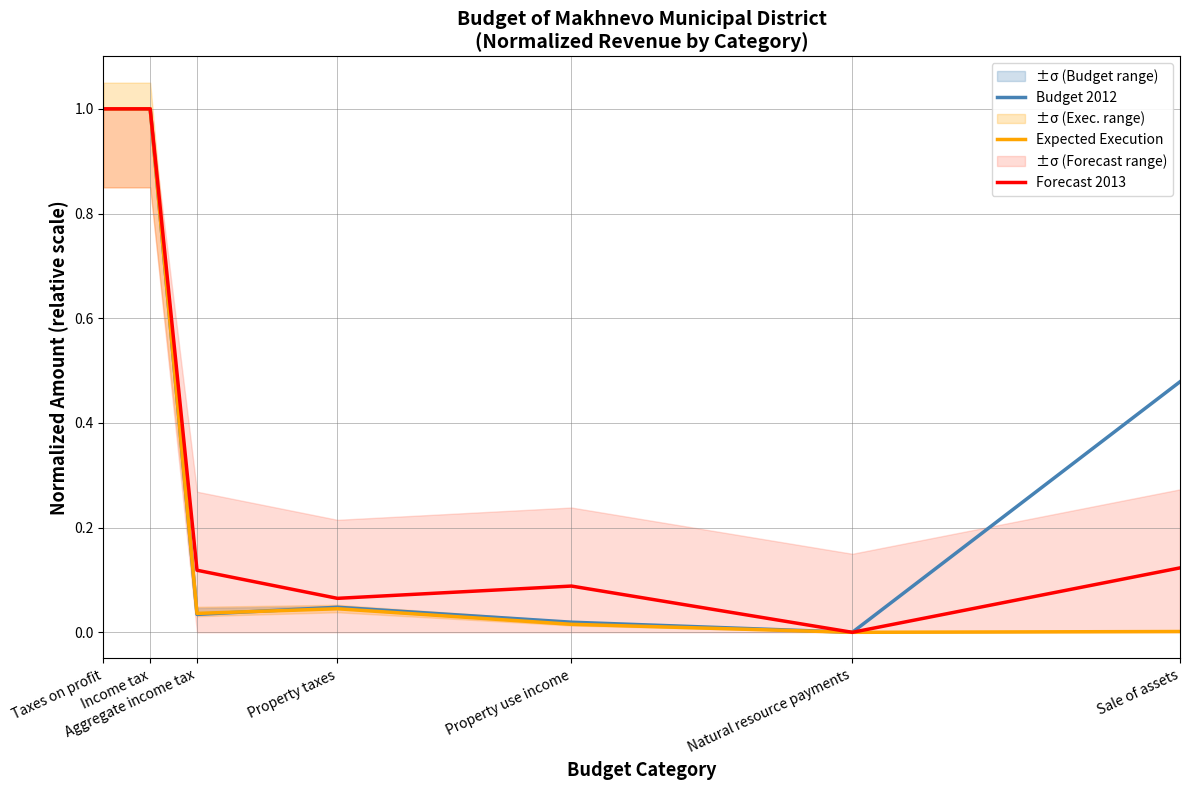

Reading left to right, list all the values displayed in this chart.

Budget 2012: 1.0	1.0	0.0	0.0	0.0	0.0	0.5
Expected Execution: 1.0	1.0	0.0	0.0	0.0	0.0	0.0
Forecast 2013: 1.0	1.0	0.1	0.1	0.1	0.0	0.1